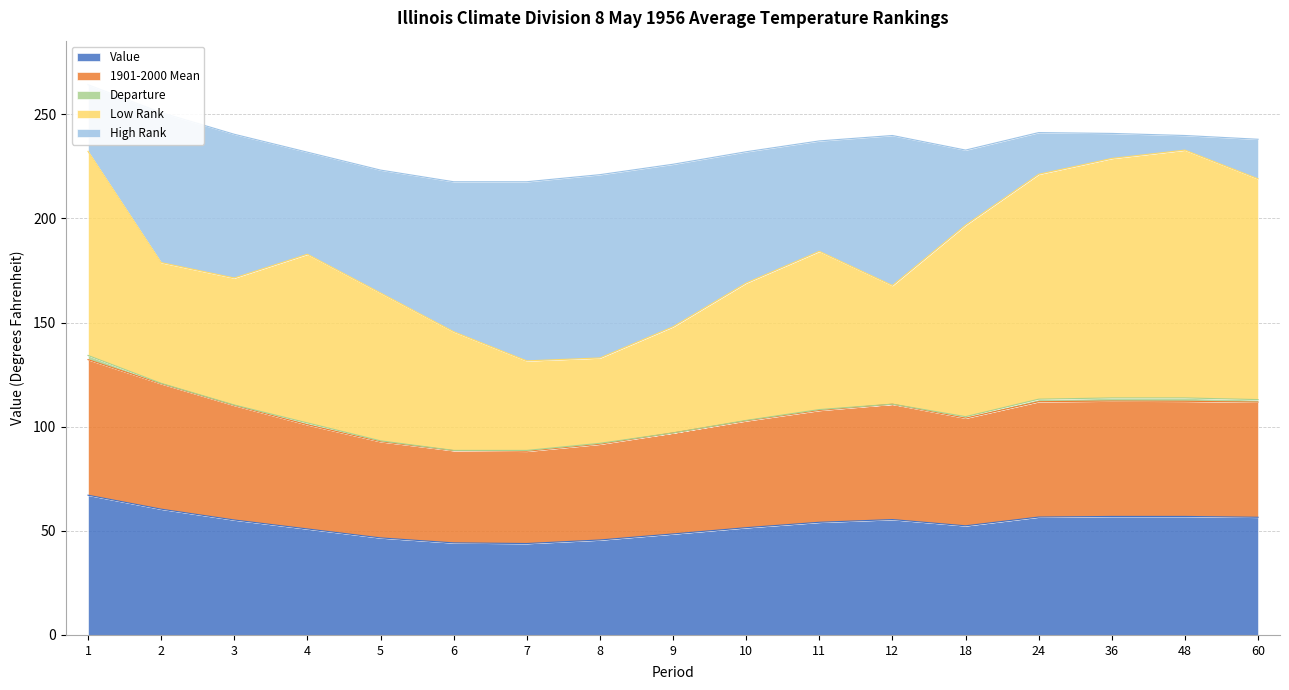

How many values in the Departure series are below 0?

3